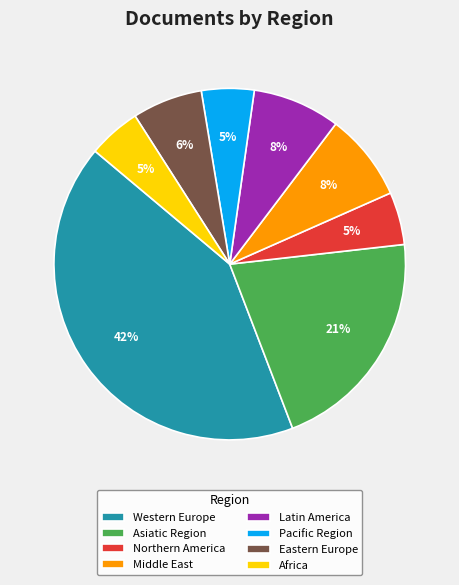

What is the largest slice in the pie chart?

Western Europe